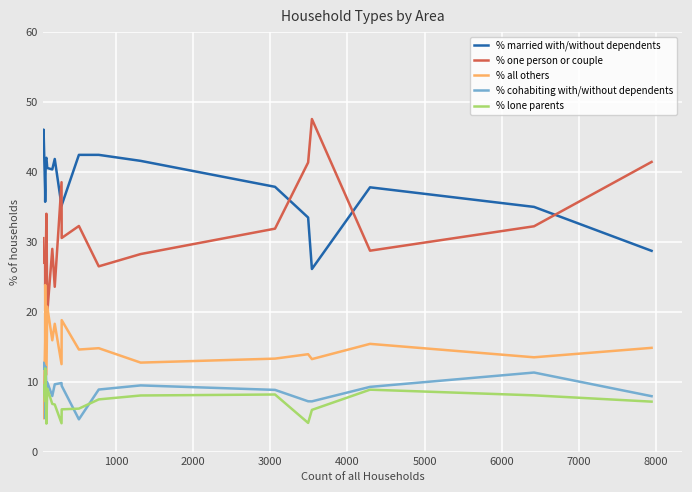

What is the lowest value of the % one person or couple series?

19.8